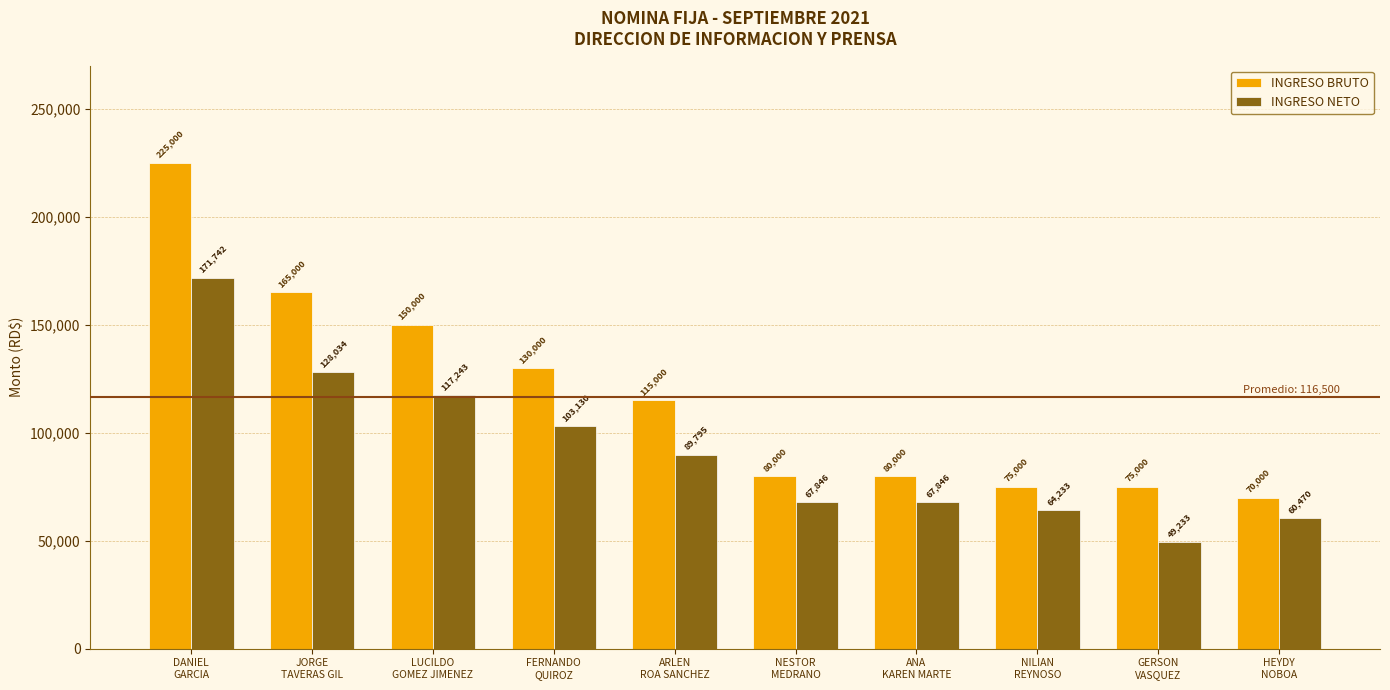

What is the minimum value for INGRESO NETO?

49233.1